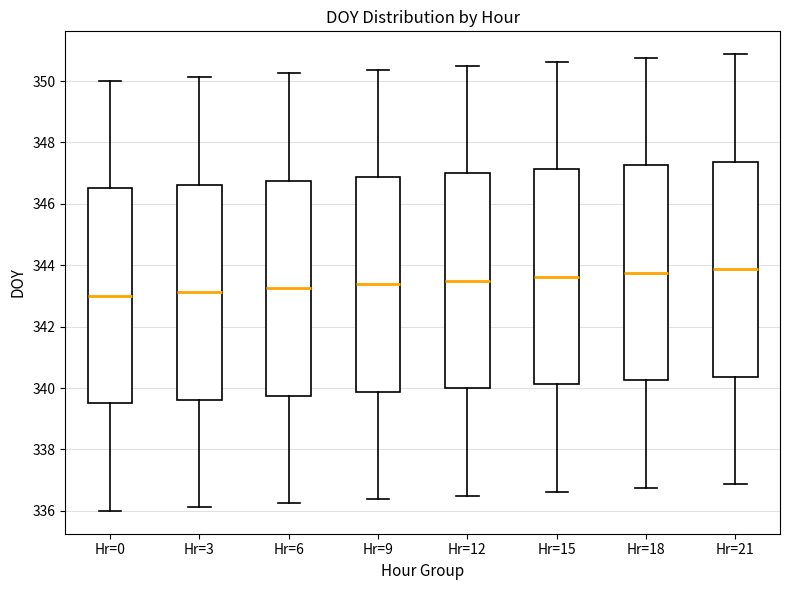

Where does the upper whisker of the box for Hr=6 end on the y-axis? The values are not printed on the chart, so give them approximately, as read against the axis.

350.2